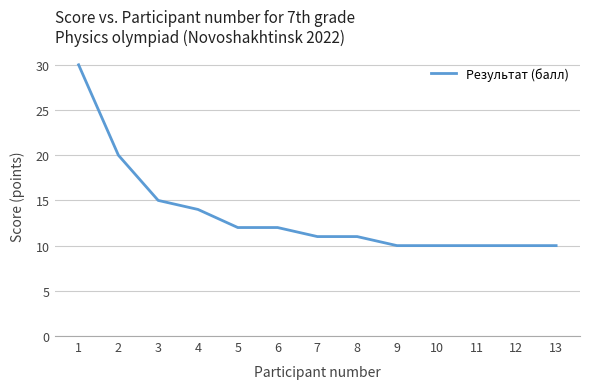

What is the greatest value displayed?

30